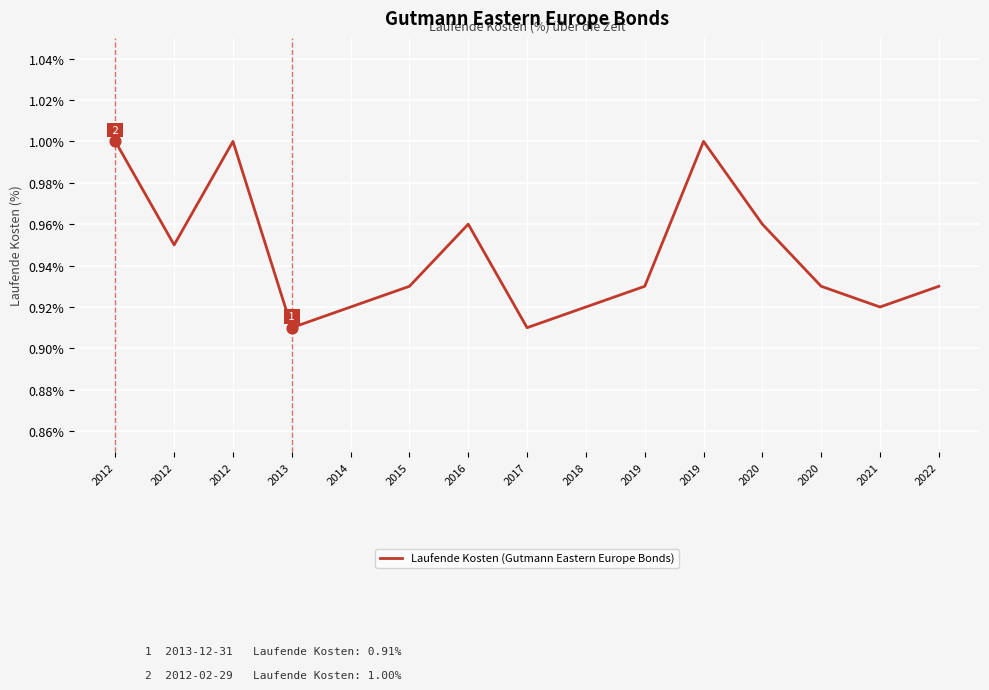

Which has a higher value, 2017 or 2013?

2017